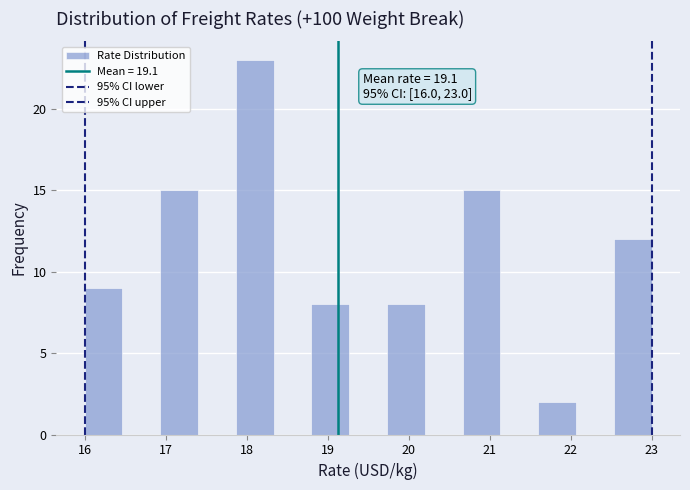

Which range on the x-axis has the tallest bar?

17.9 to 18.3